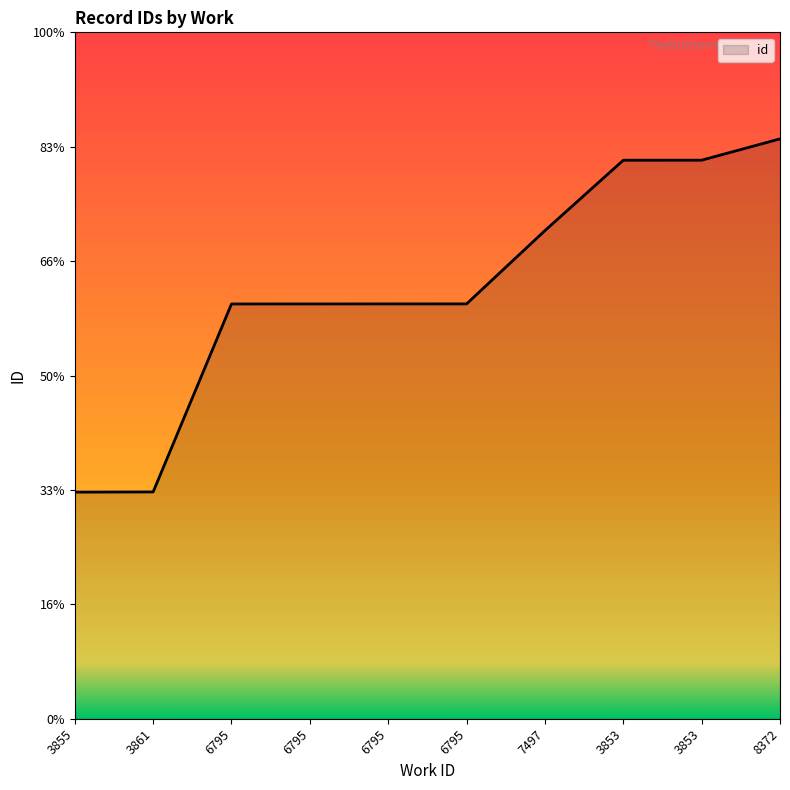

Does the chart have visible grid lines?

No